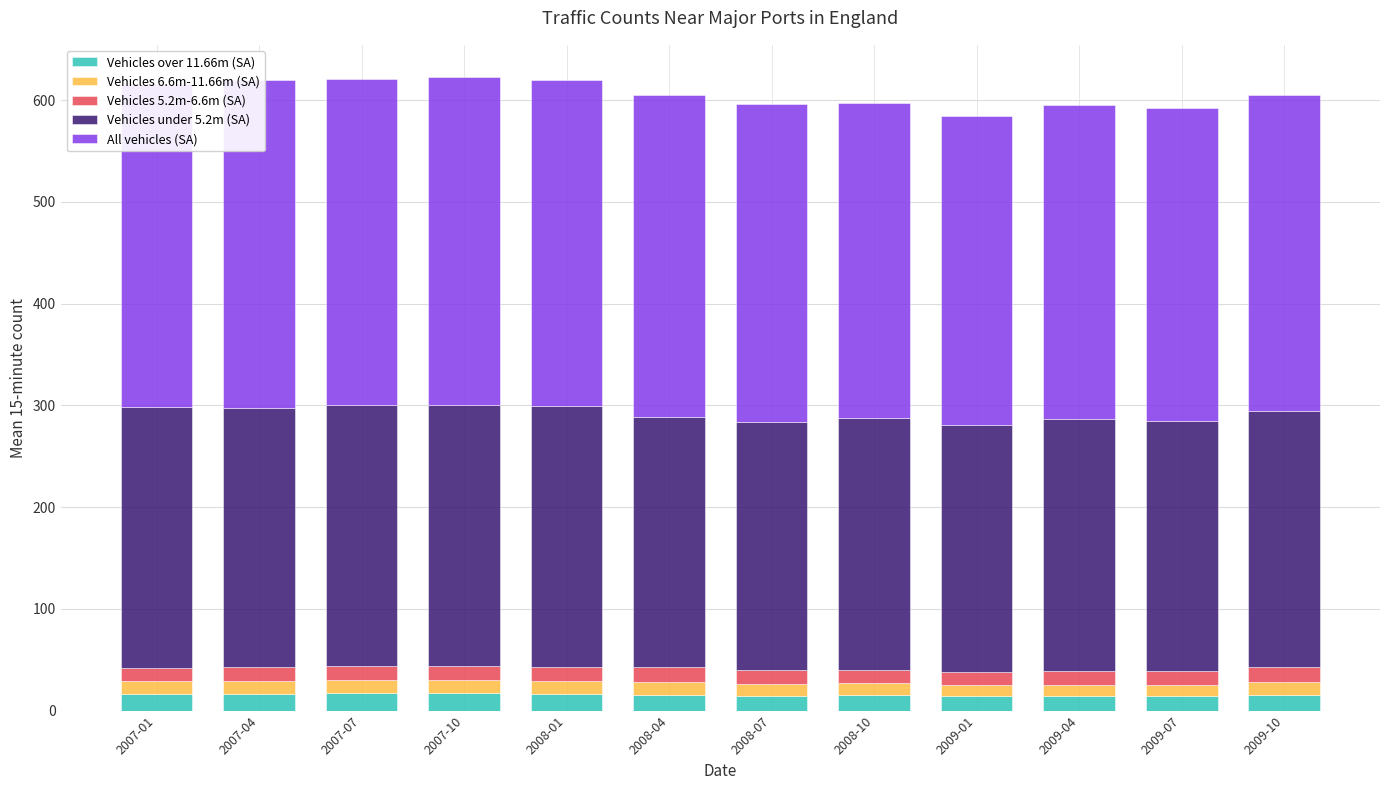

What is the highest value of the Vehicles over 11.66m (SA) series?

16.9